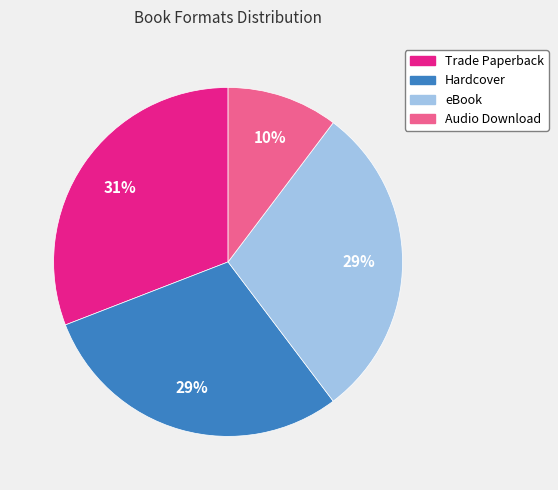

Approximately how many times larger is the value at Hardcover compared to eBook?

1.0